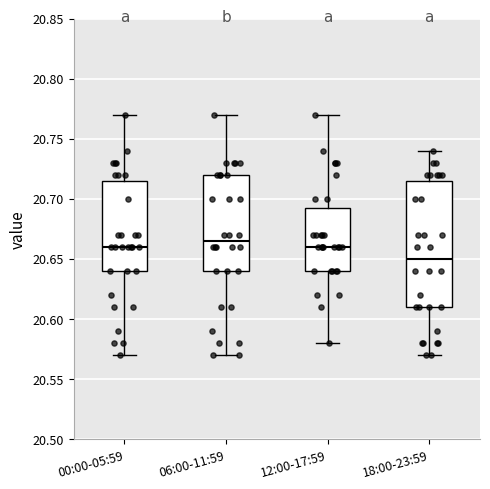

Where does the lower whisker of the box for 18:00-23:59 end on the y-axis? The values are not printed on the chart, so give them approximately, as read against the axis.

20.570